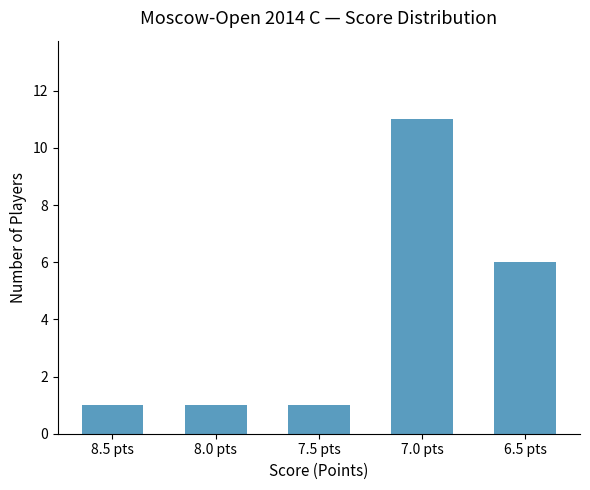

Between 6.5 pts and 8.0 pts, which is larger?

6.5 pts